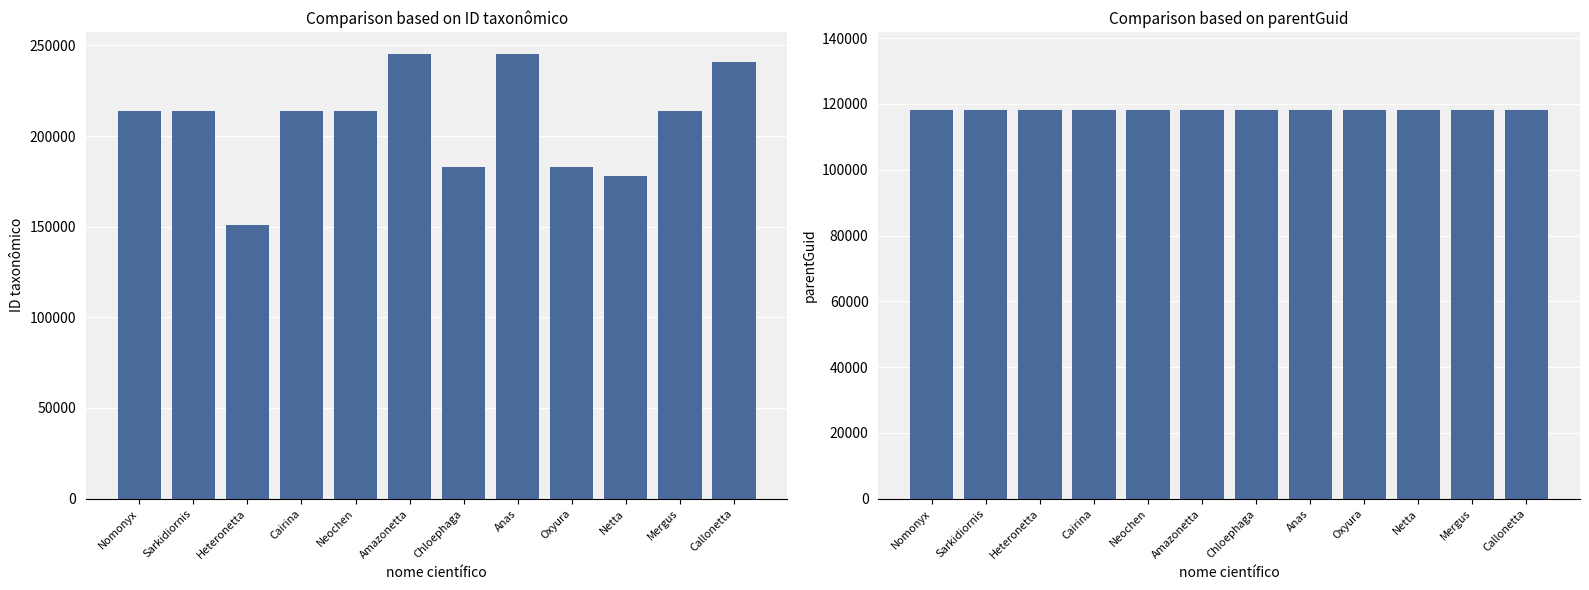

The value of parentGuid at Mergus is 210552. True or false?

False